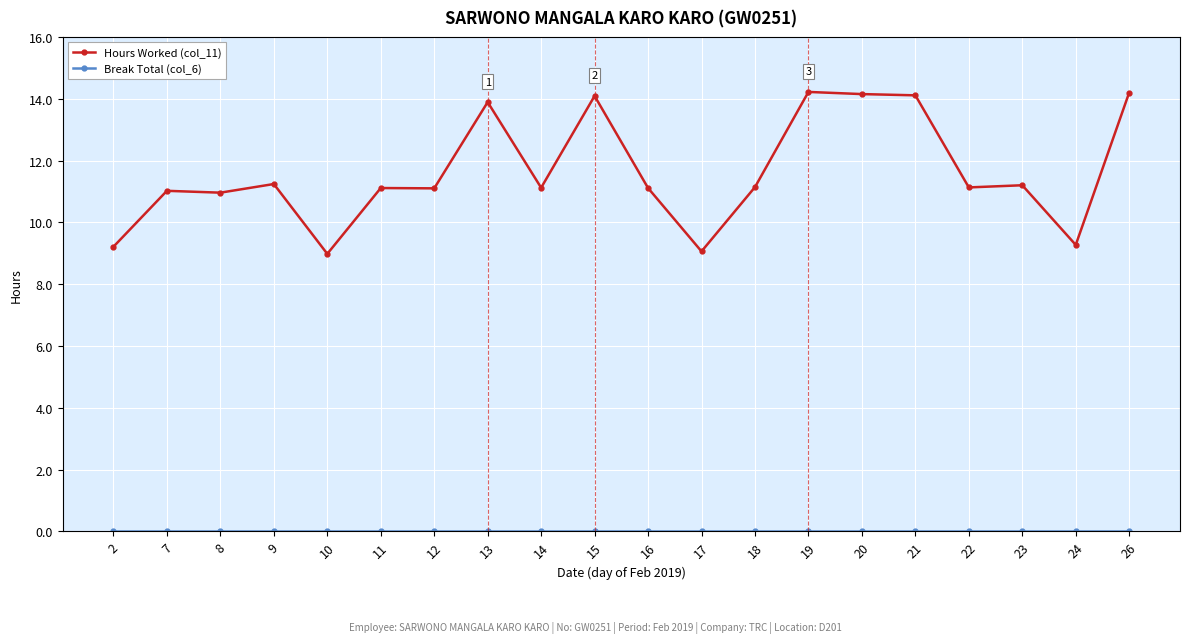

Between 8 and 10, which series saw the biggest shift?

Hours Worked (col_11)